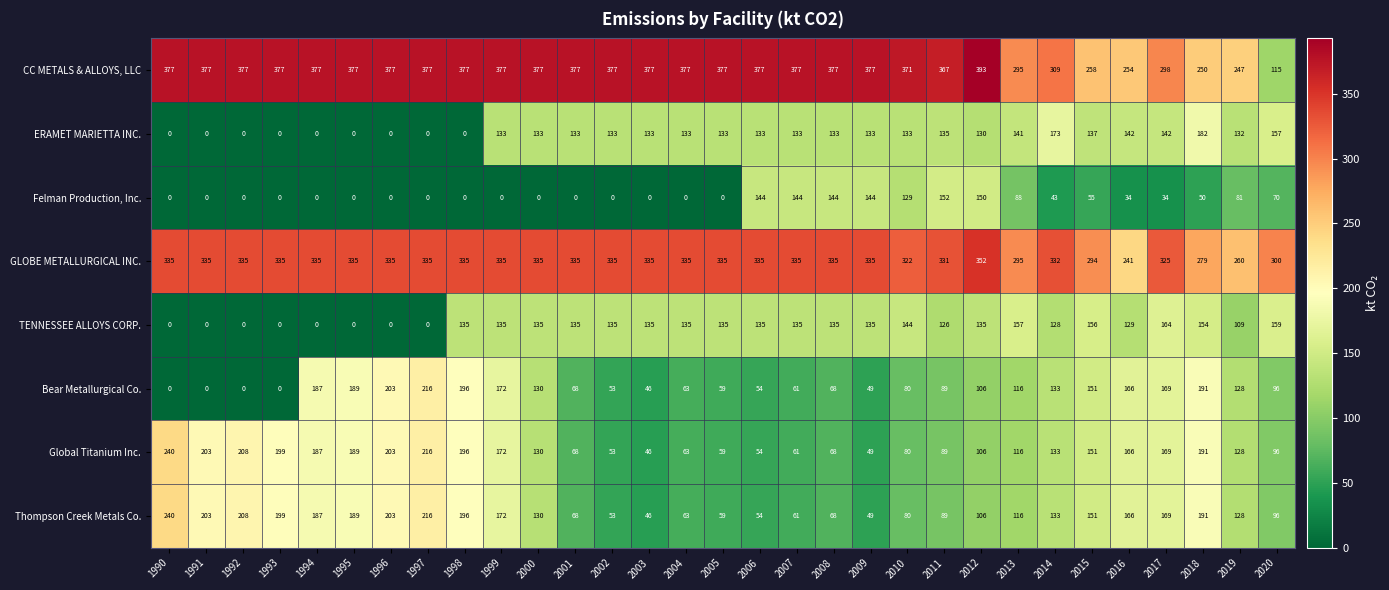

What is the difference between the highest and lowest values at 1994?

377